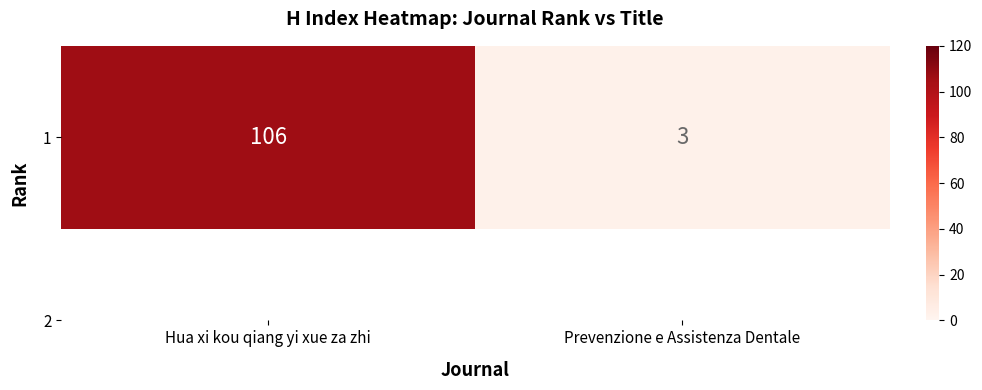

List the labels in order of value, largest first.

Hua xi kou qiang yi xue za zhi, Prevenzione e Assistenza Dentale